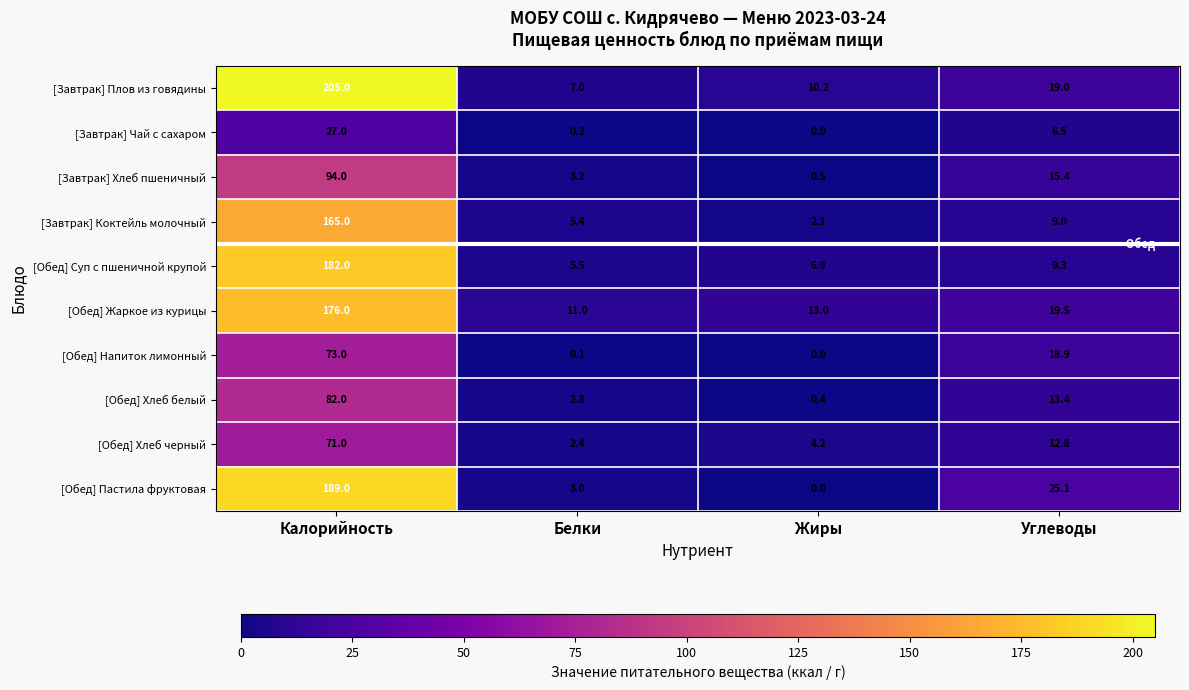

List the series in order of their peak value, lowest first.

[Завтрак] Чай с сахаром, [Обед] Хлеб черный, [Обед] Напиток лимонный, [Обед] Хлеб белый, [Завтрак] Хлеб пшеничный, [Завтрак] Коктейль молочный, [Обед] Жаркое из курицы, [Обед] Суп с пшеничной крупой, [Обед] Пастила фруктовая, [Завтрак] Плов из говядины